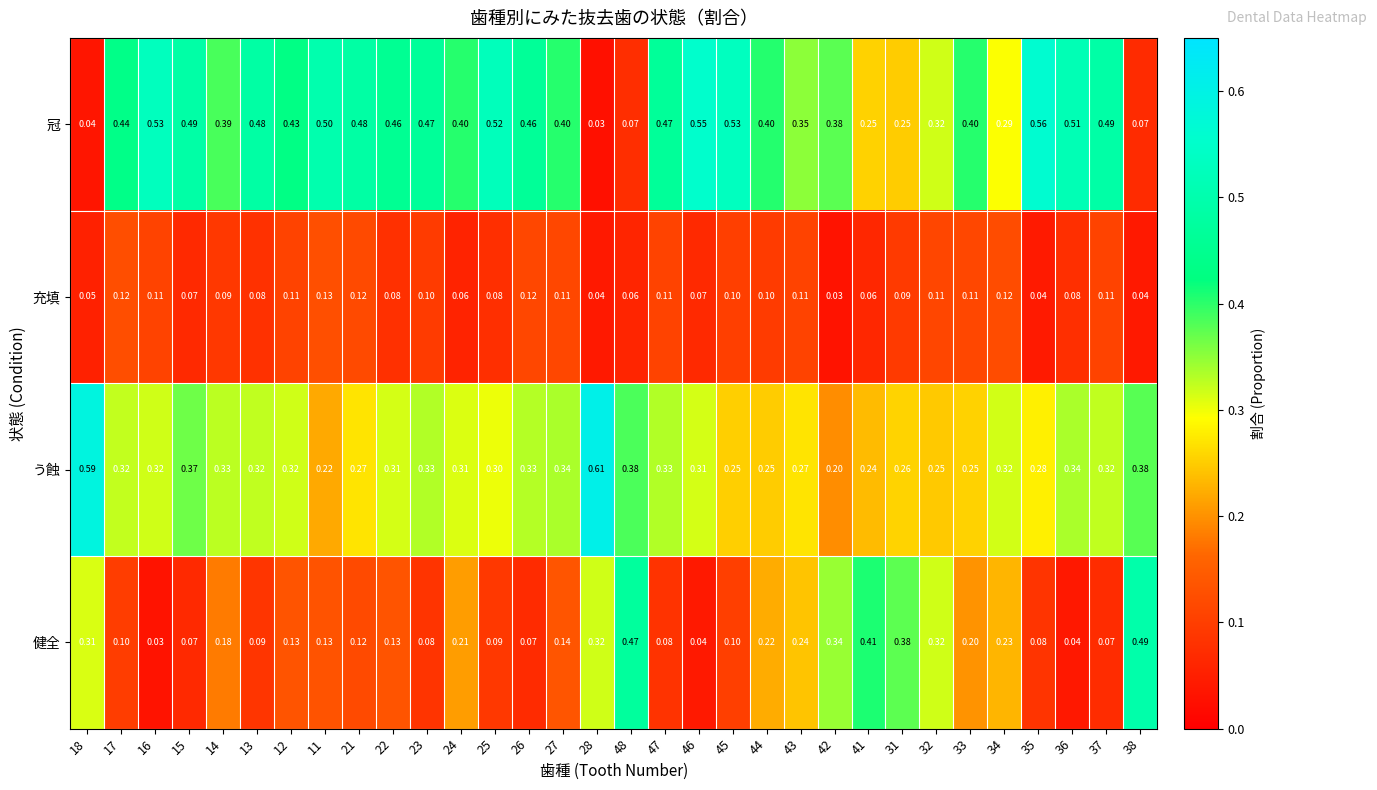

At 13, list the series in order from smallest to largest.

充填, 健全, う蝕, 冠